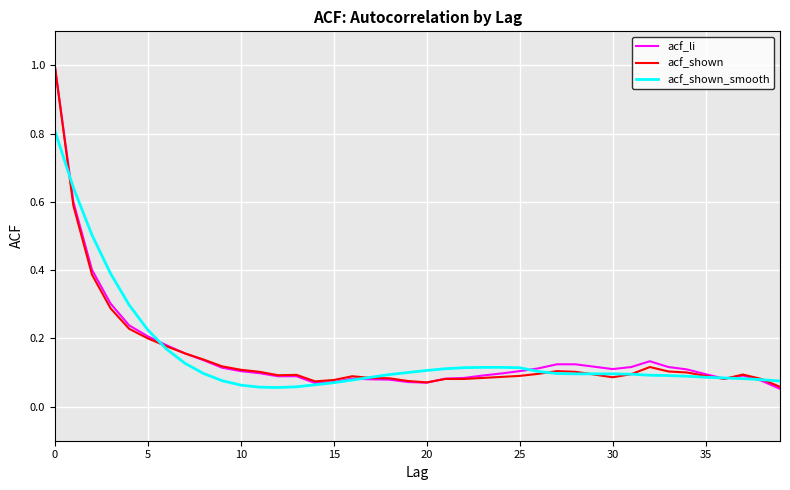

Which series has the largest range (max minus min)?

acf_li